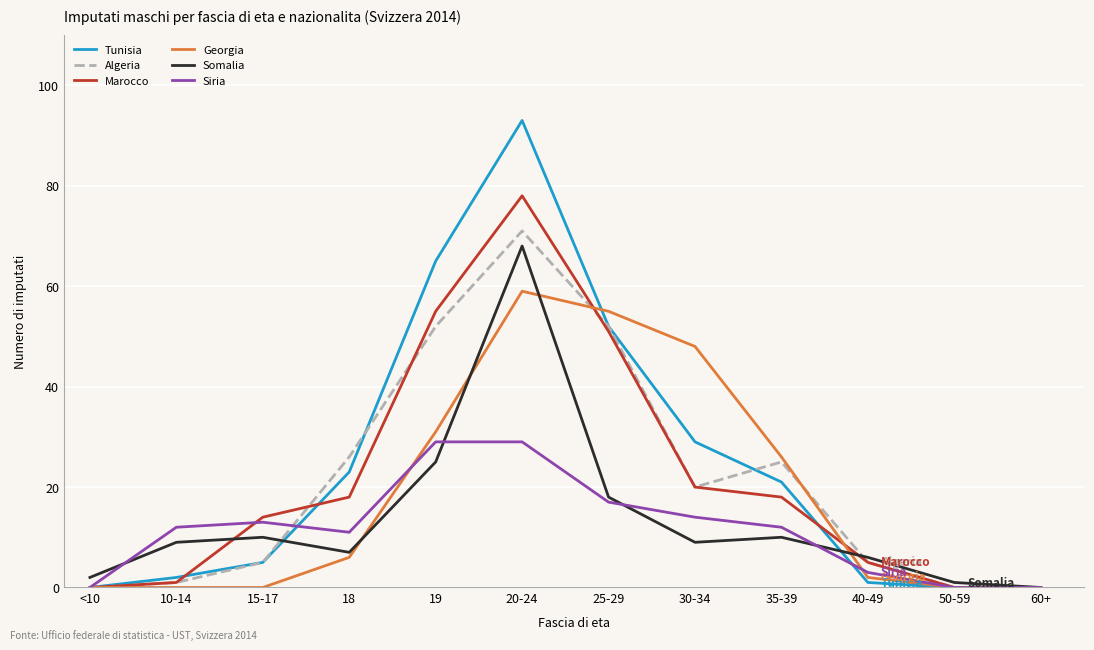

True or false: Siria has a value of 3 at 10-14.

False